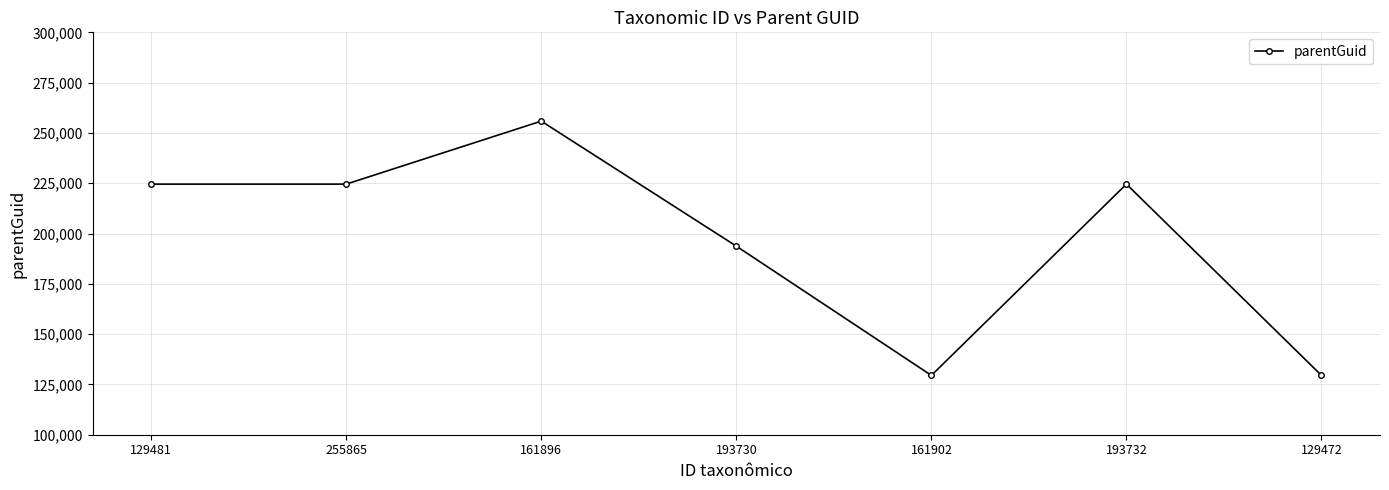

True or false: there are more than 1 points higher than both neighbors.

True